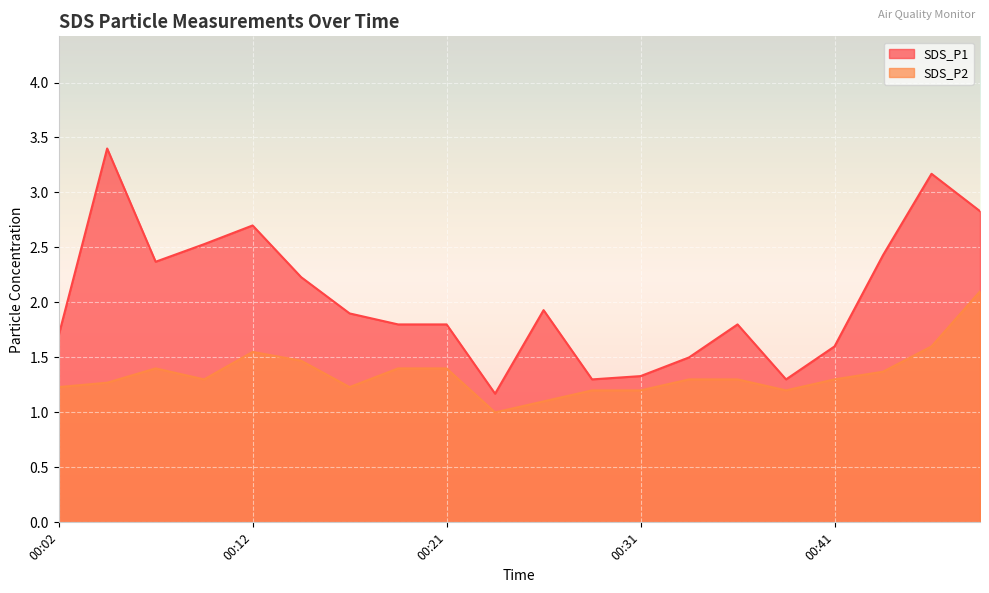

At which category is the sum across all series the highest?

00:49